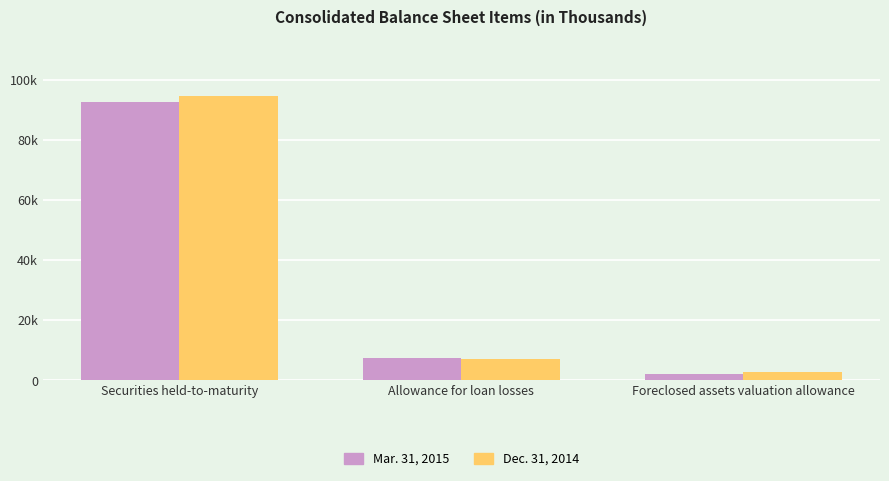

Does the chart contain any negative values?

No